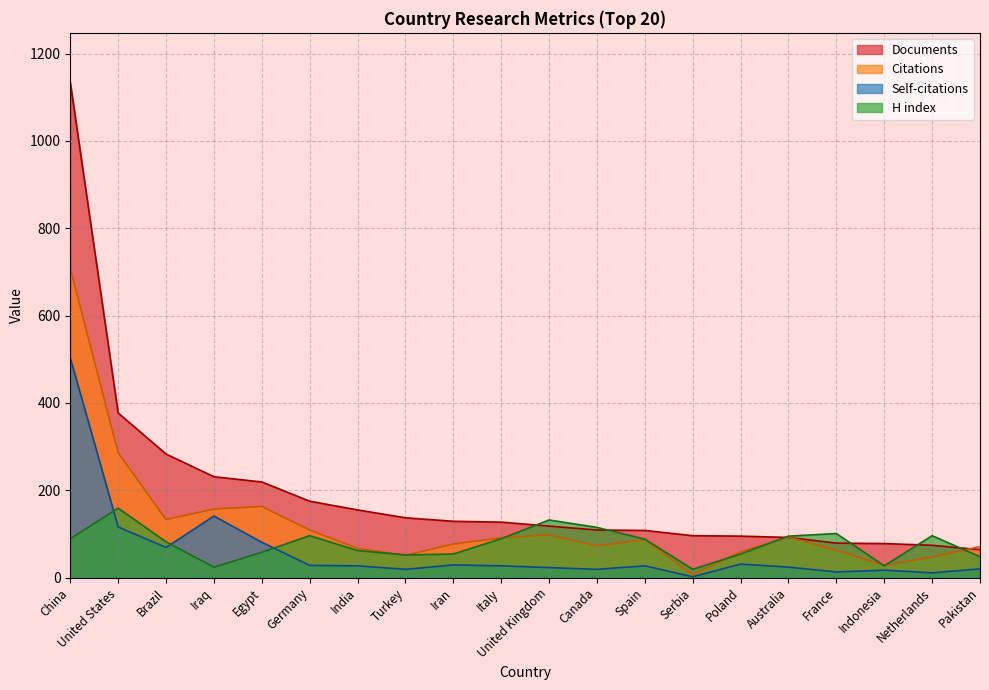

What is the average value of the Citations series?

123